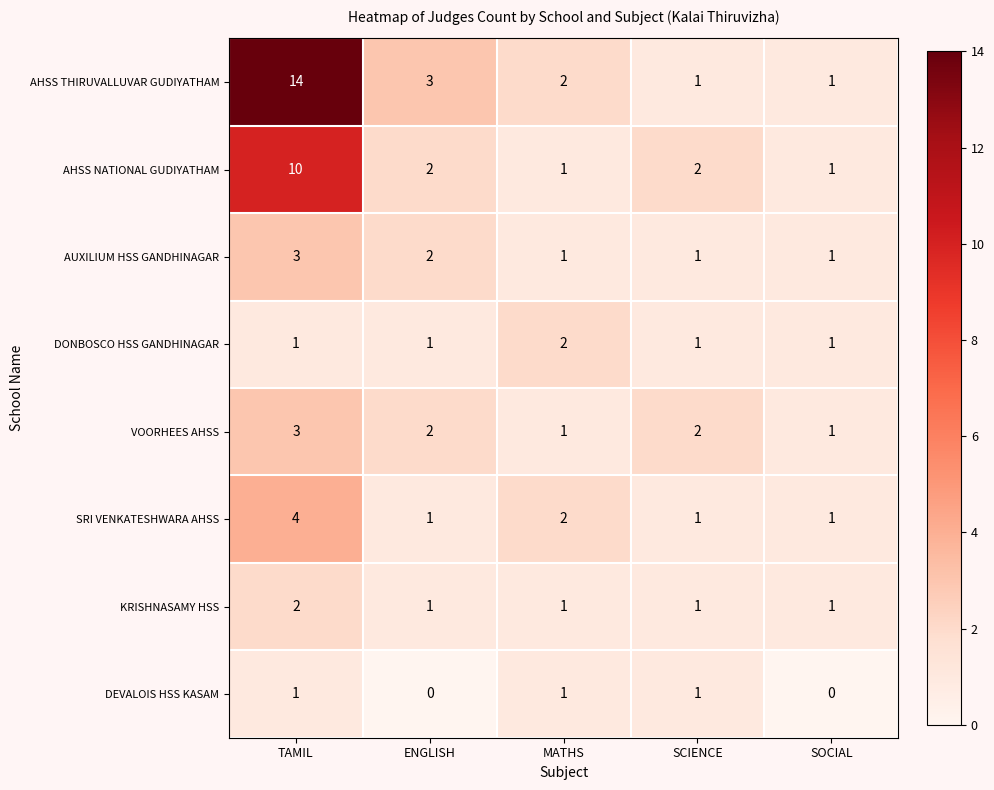

How many distinct data groups are displayed?

8